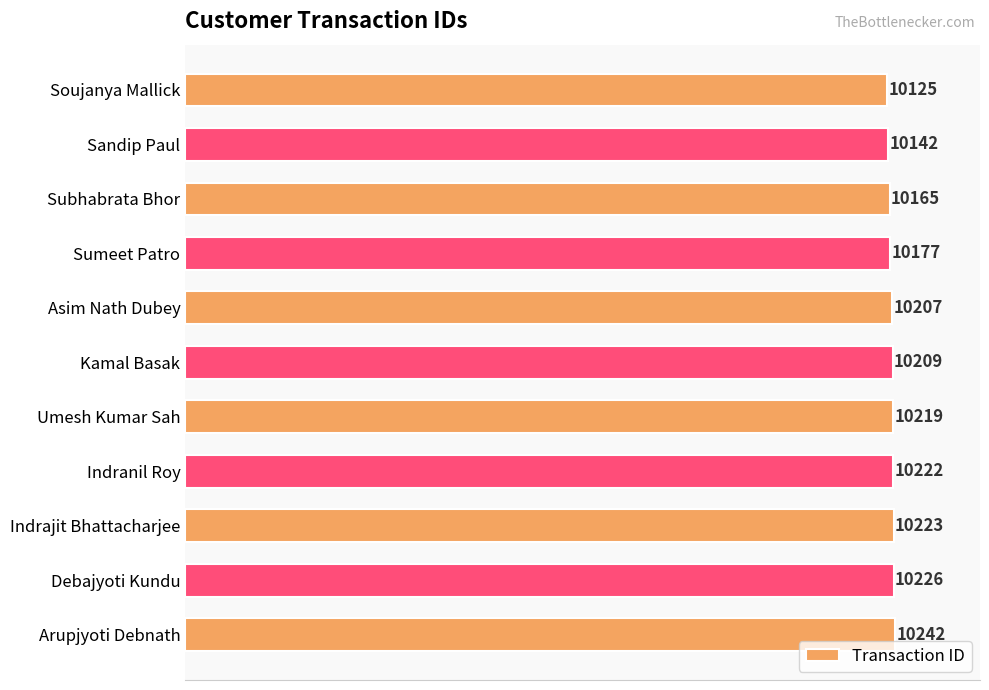

True or false: the data shows 13577 at Subhabrata Bhor.

False